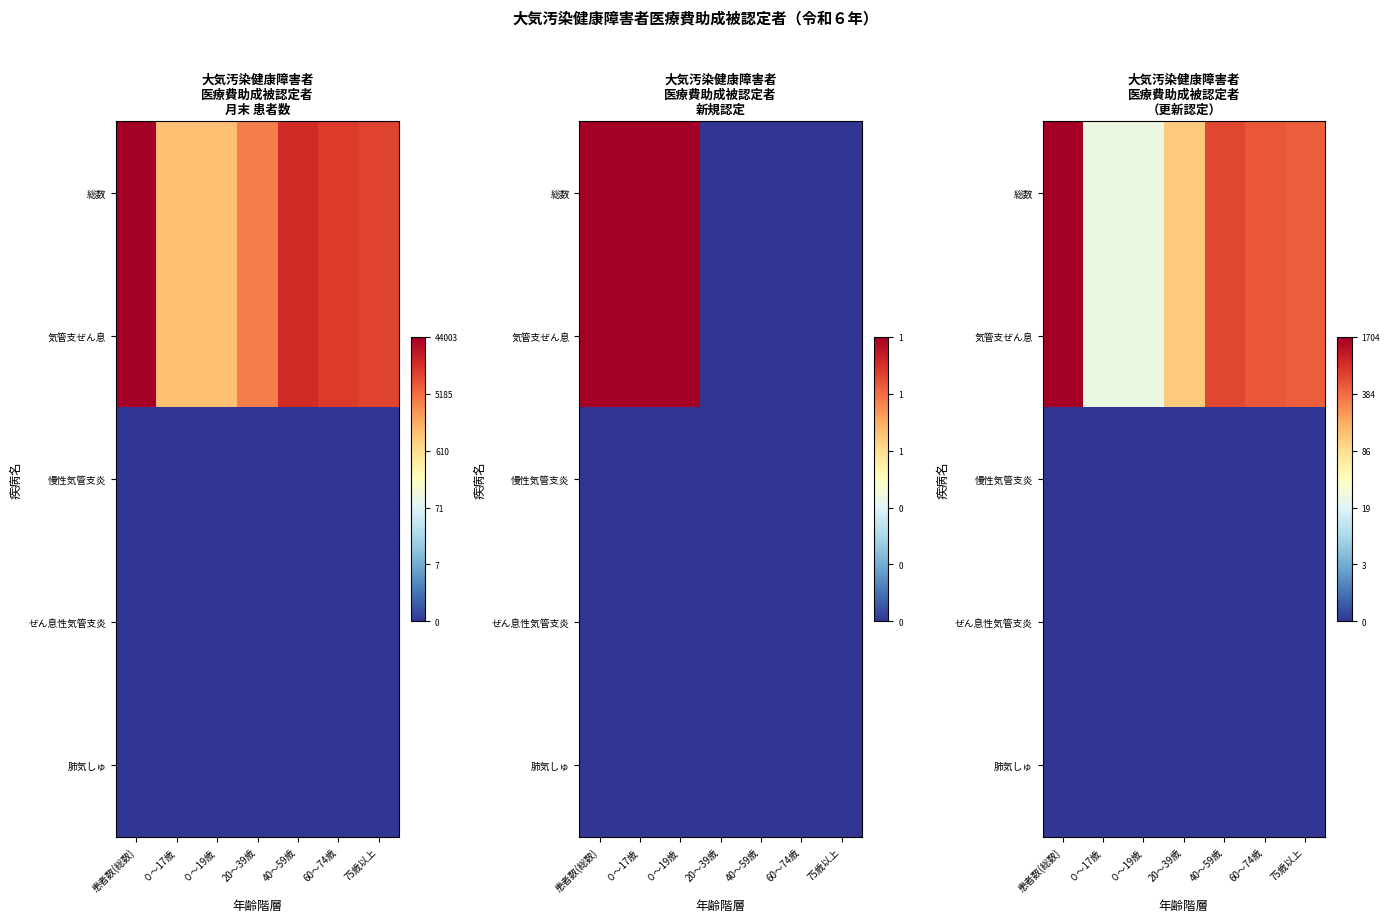

Between 20～39歳 and ０～17歳, which is larger?

20～39歳